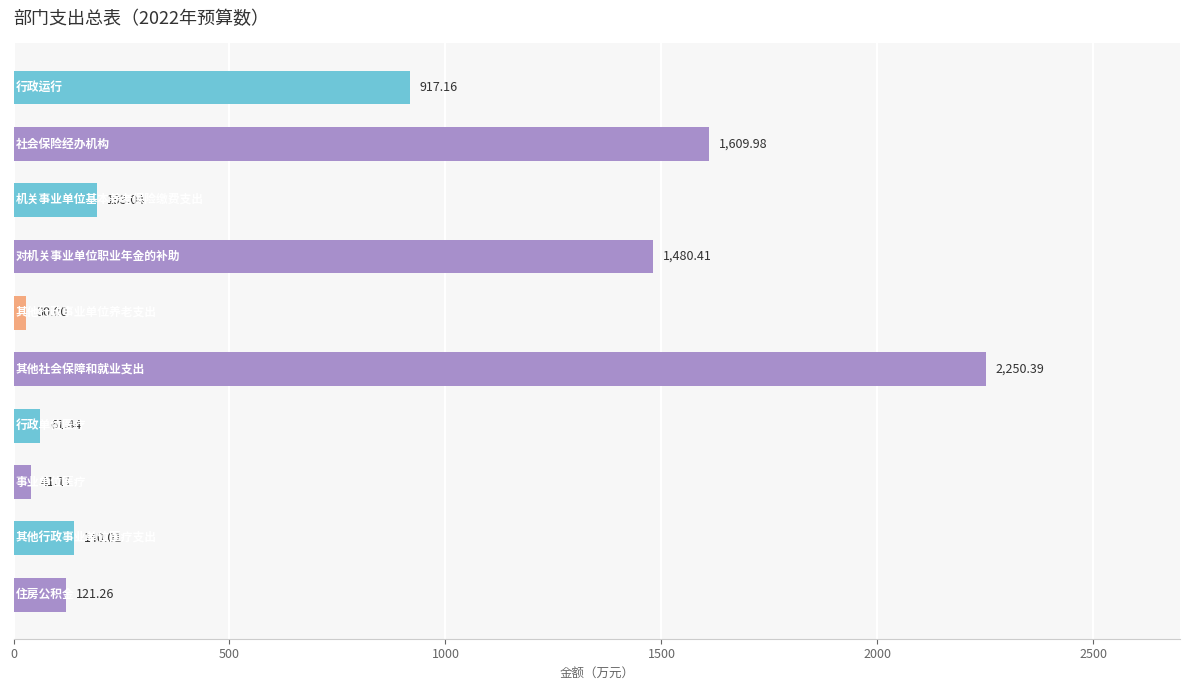

What is the average value?

684.5